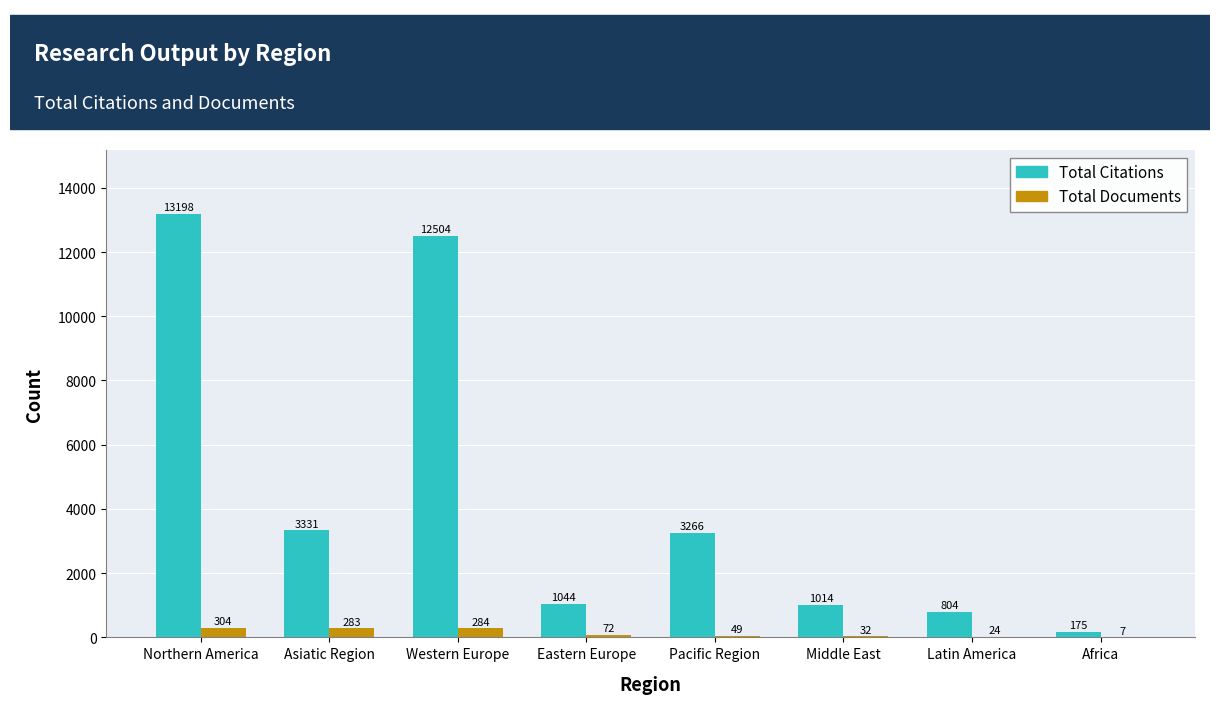

What is the spread (max minus min) of values at Middle East?

982